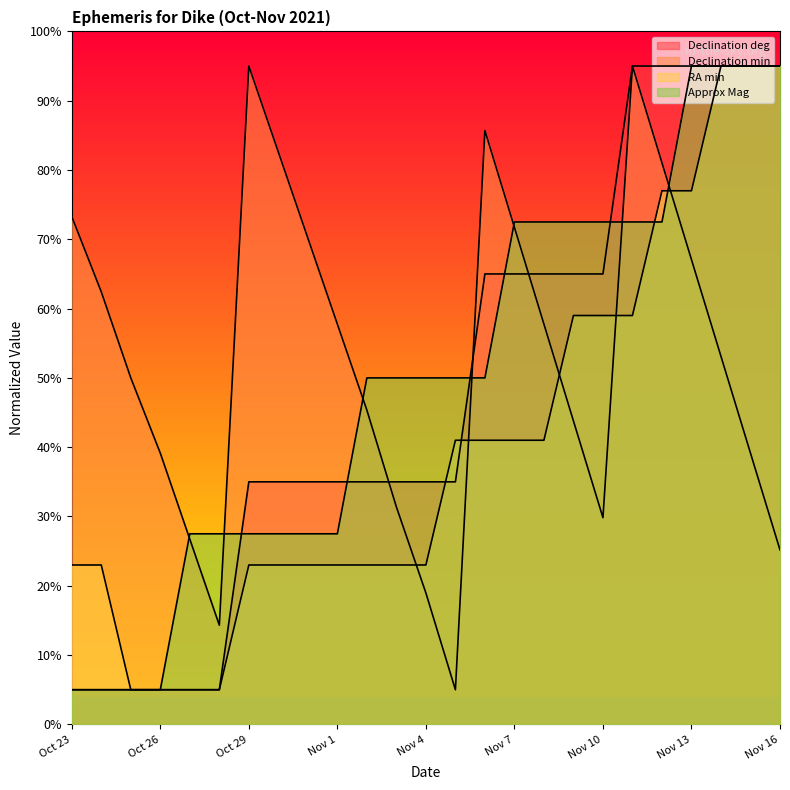

Reading left to right, extract all data points from this chart.

Declination deg: Oct 23=0.1	Oct 24=0.1	Oct 25=0.1	Oct 26=0.1	Oct 27=0.1	Oct 28=0.1	Oct 29=0.3	Oct 30=0.3	Oct 31=0.3	Nov 1=0.3	Nov 2=0.3	Nov 3=0.3	Nov 4=0.3	Nov 5=0.3	Nov 6=0.7	Nov 7=0.7	Nov 8=0.7	Nov 9=0.7	Nov 10=0.7	Nov 11=1.0	Nov 12=1.0	Nov 13=1.0	Nov 14=1.0	Nov 15=1.0	Nov 16=1.0
Declination min: Oct 23=0.7	Oct 24=0.6	Oct 25=0.5	Oct 26=0.4	Oct 27=0.3	Oct 28=0.1	Oct 29=1.0	Oct 30=0.8	Oct 31=0.7	Nov 1=0.6	Nov 2=0.5	Nov 3=0.3	Nov 4=0.2	Nov 5=0.1	Nov 6=0.9	Nov 7=0.7	Nov 8=0.6	Nov 9=0.4	Nov 10=0.3	Nov 11=1.0	Nov 12=0.8	Nov 13=0.7	Nov 14=0.5	Nov 15=0.4	Nov 16=0.3
RA min: Oct 23=0.2	Oct 24=0.2	Oct 25=0.1	Oct 26=0.1	Oct 27=0.1	Oct 28=0.1	Oct 29=0.2	Oct 30=0.2	Oct 31=0.2	Nov 1=0.2	Nov 2=0.2	Nov 3=0.2	Nov 4=0.2	Nov 5=0.4	Nov 6=0.4	Nov 7=0.4	Nov 8=0.4	Nov 9=0.6	Nov 10=0.6	Nov 11=0.6	Nov 12=0.8	Nov 13=0.8	Nov 14=1.0	Nov 15=1.0	Nov 16=1.0
Approx Mag: Oct 23=0.1	Oct 24=0.1	Oct 25=0.1	Oct 26=0.1	Oct 27=0.3	Oct 28=0.3	Oct 29=0.3	Oct 30=0.3	Oct 31=0.3	Nov 1=0.3	Nov 2=0.5	Nov 3=0.5	Nov 4=0.5	Nov 5=0.5	Nov 6=0.5	Nov 7=0.7	Nov 8=0.7	Nov 9=0.7	Nov 10=0.7	Nov 11=0.7	Nov 12=0.7	Nov 13=1.0	Nov 14=1.0	Nov 15=1.0	Nov 16=1.0